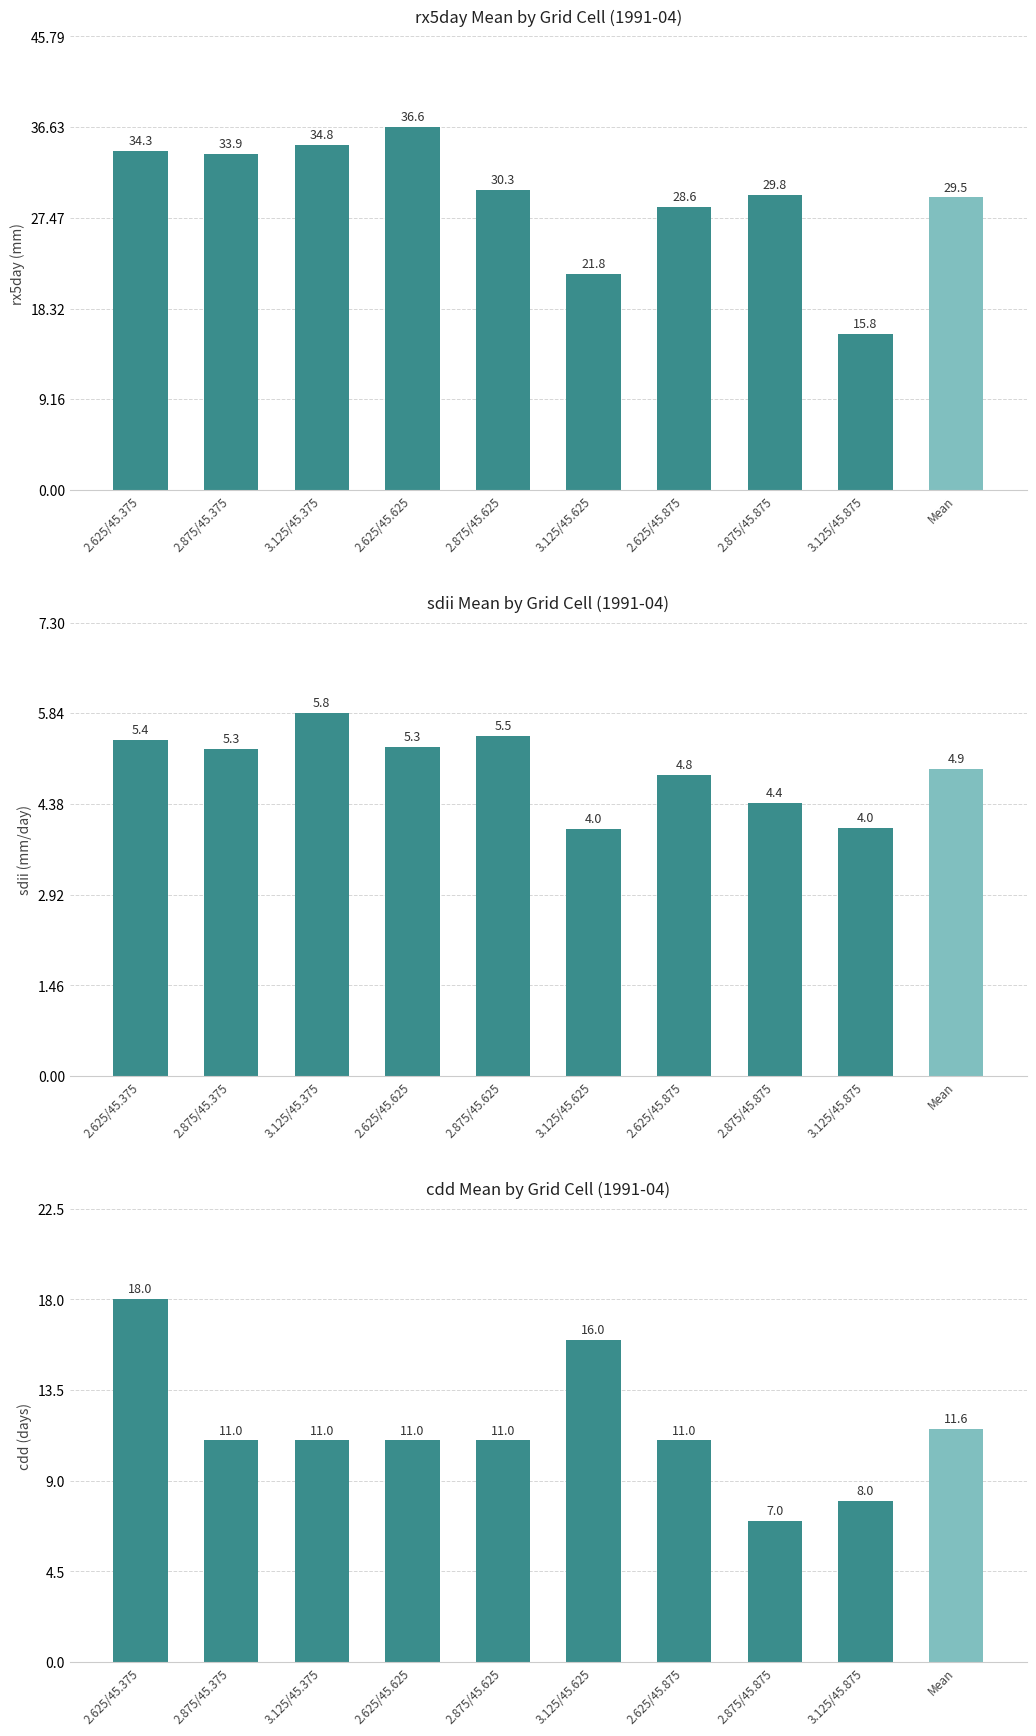

Which series has the widest spread of values?

rx5day